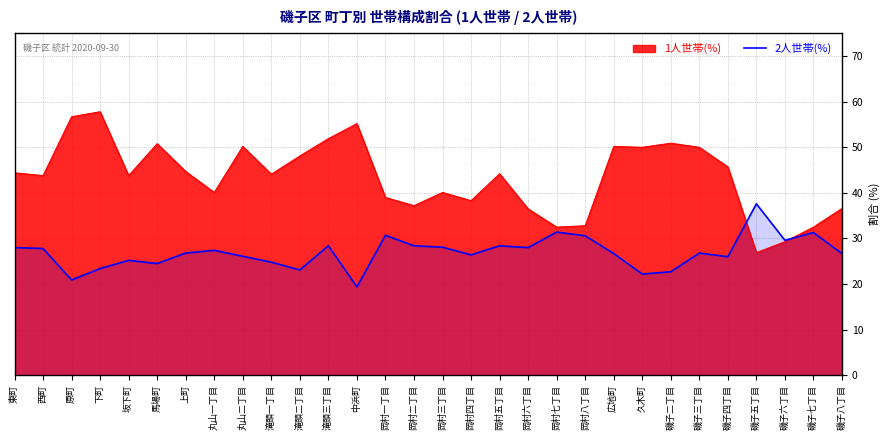

Between 丸山一丁目 and 滝頭三丁目, which series saw the biggest shift?

1人世帯(%)